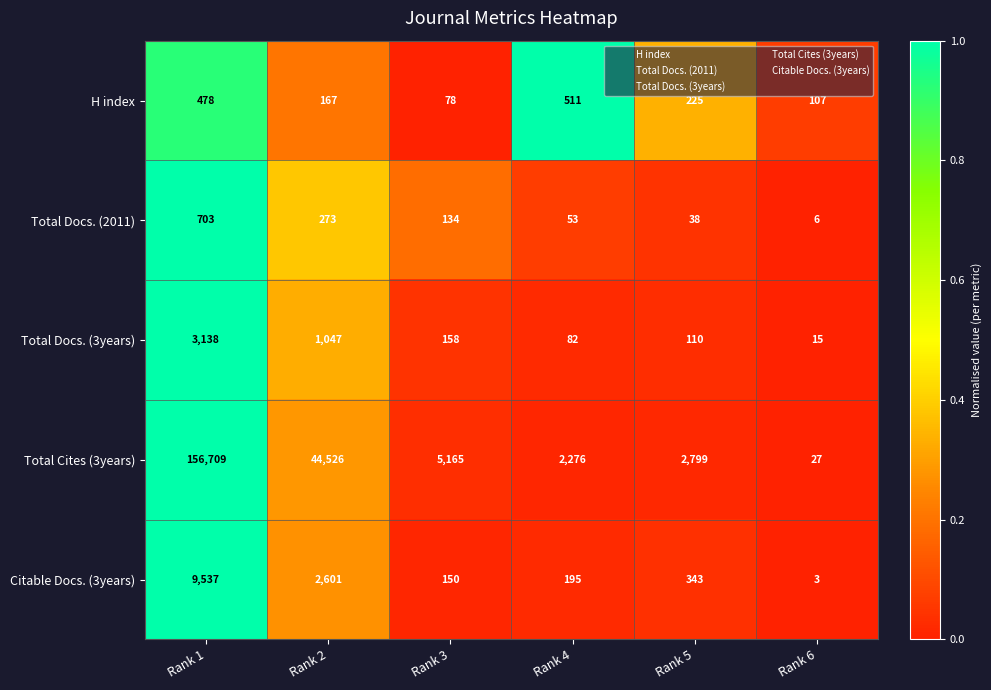

Reading left to right, list all the values displayed in this chart.

H index: Rank 1=478	Rank 2=167	Rank 3=78	Rank 4=511	Rank 5=225	Rank 6=107
Total Docs. (2011): Rank 1=703	Rank 2=273	Rank 3=134	Rank 4=53	Rank 5=38	Rank 6=6
Total Docs. (3years): Rank 1=3138	Rank 2=1047	Rank 3=158	Rank 4=82	Rank 5=110	Rank 6=15
Total Cites (3years): Rank 1=156709	Rank 2=44526	Rank 3=5165	Rank 4=2276	Rank 5=2799	Rank 6=27
Citable Docs. (3years): Rank 1=9537	Rank 2=2601	Rank 3=150	Rank 4=195	Rank 5=343	Rank 6=3